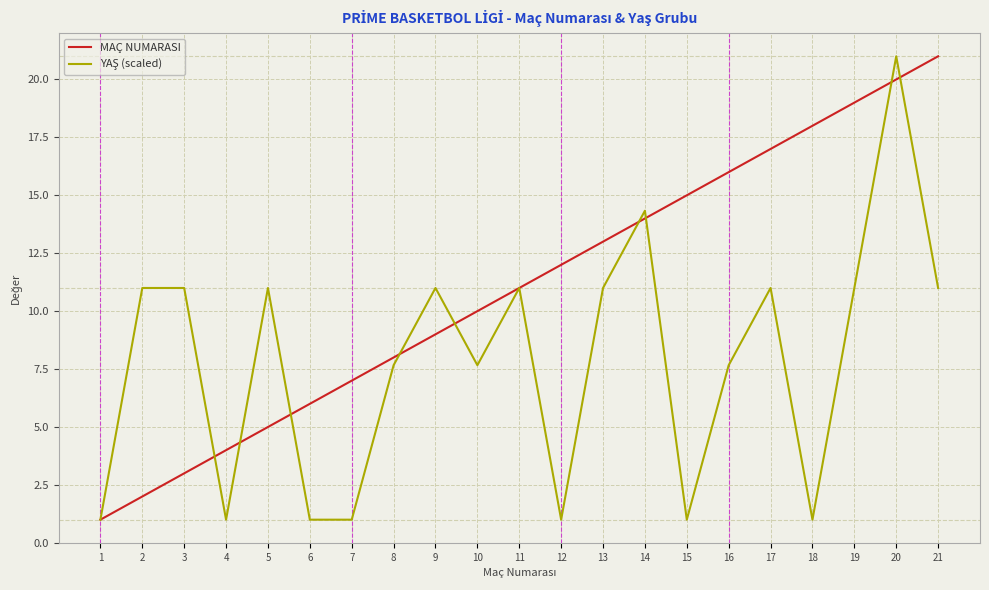

What is the spread (max minus min) of values at 19?

8.0